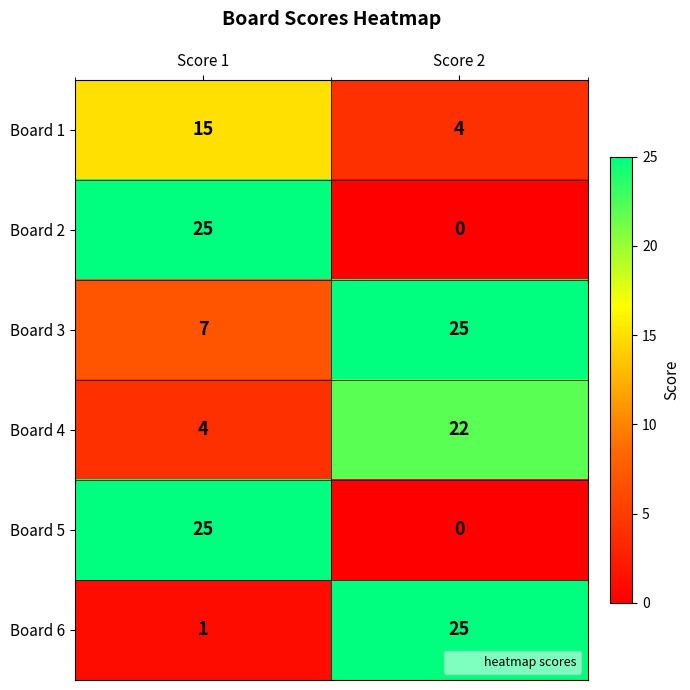

List the labels in order of Board 6 value, largest first.

Score 2, Score 1